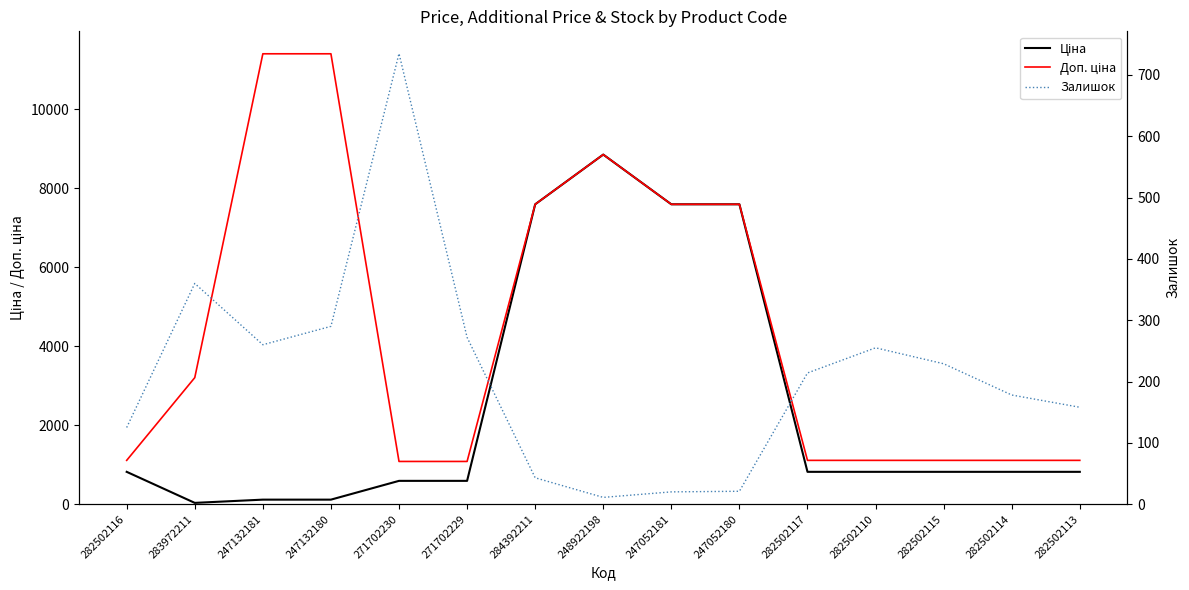

At how many categories does at least one series exceed 6138?

6